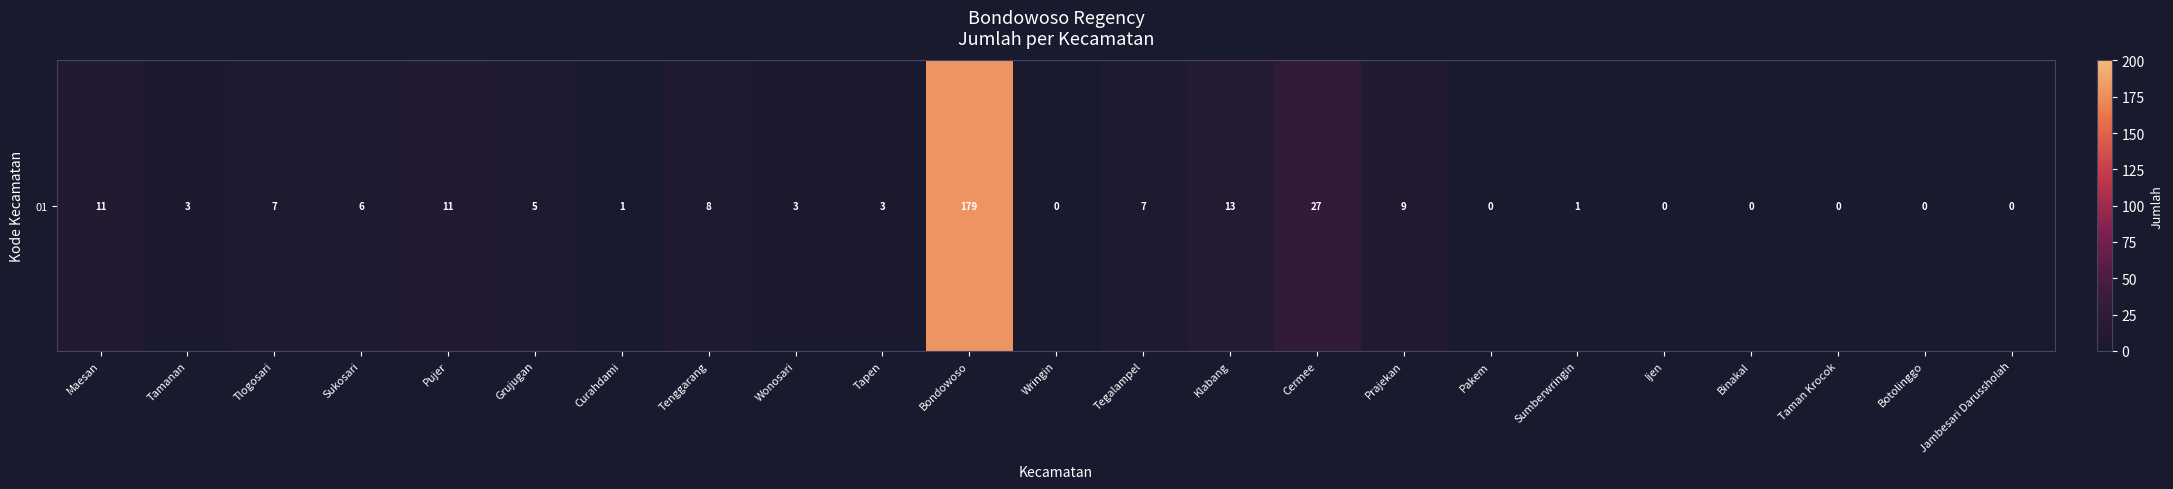

Rank the categories by value from highest to lowest.

Bondowoso, Cermee, Klabang, Maesan, Pujer, Prajekan, Tenggarang, Tlogosari, Tegalampel, Sukosari, Grujugan, Tamanan, Wonosari, Tapen, Curahdami, Sumberwringin, Wringin, Pakem, Ijen, Binakal, Taman Krocok, Botolinggo, Jambesari Darussholah